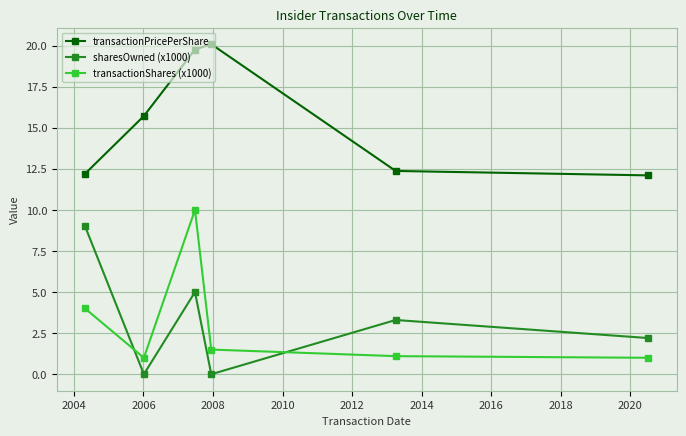

What is the highest value of the sharesOwned (x1000) series?

9.0